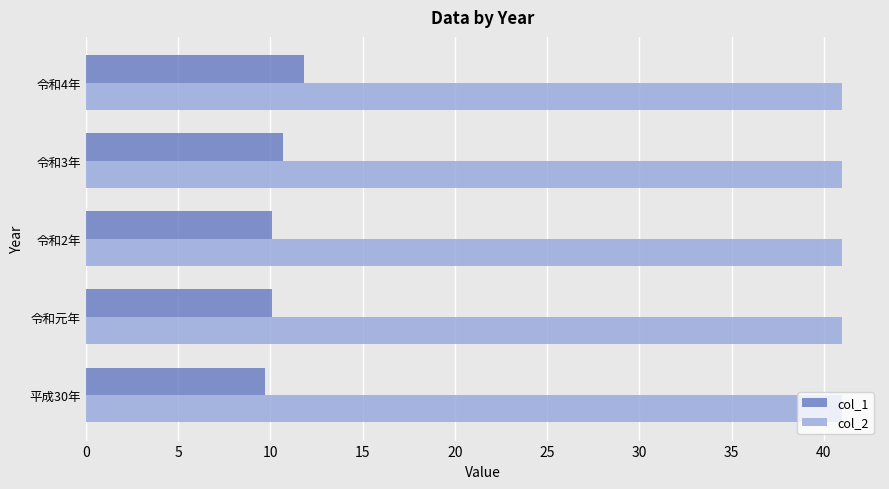

True or false: col_2 has a value of 15.0 at 令和2年.

False